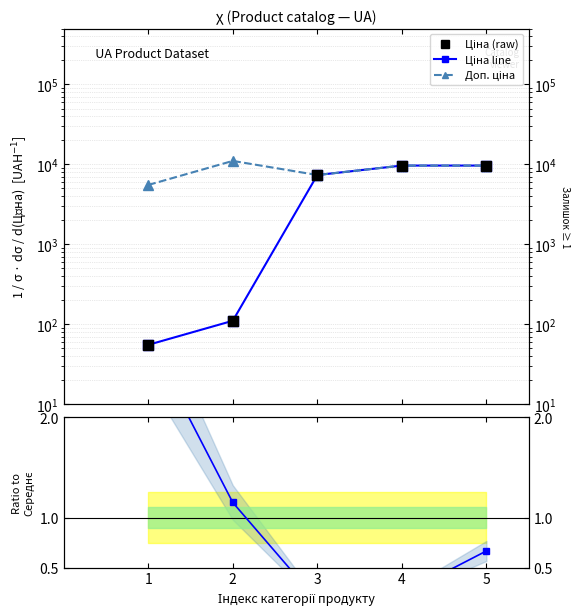

Is the value of Ціна at 3 greater than the value of Залишок / mean at 4?

Yes